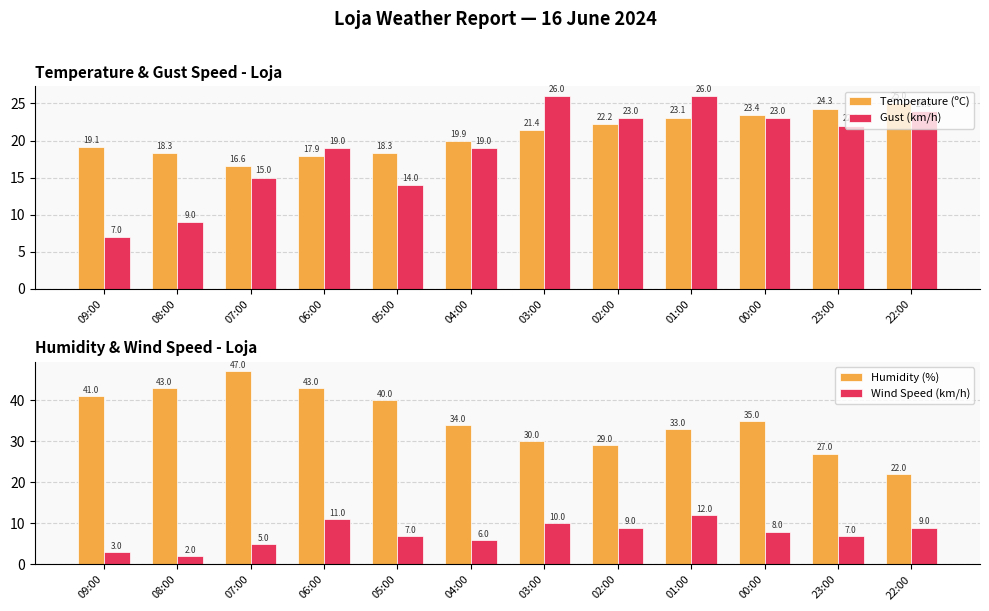

What is the greatest value displayed?

47.0